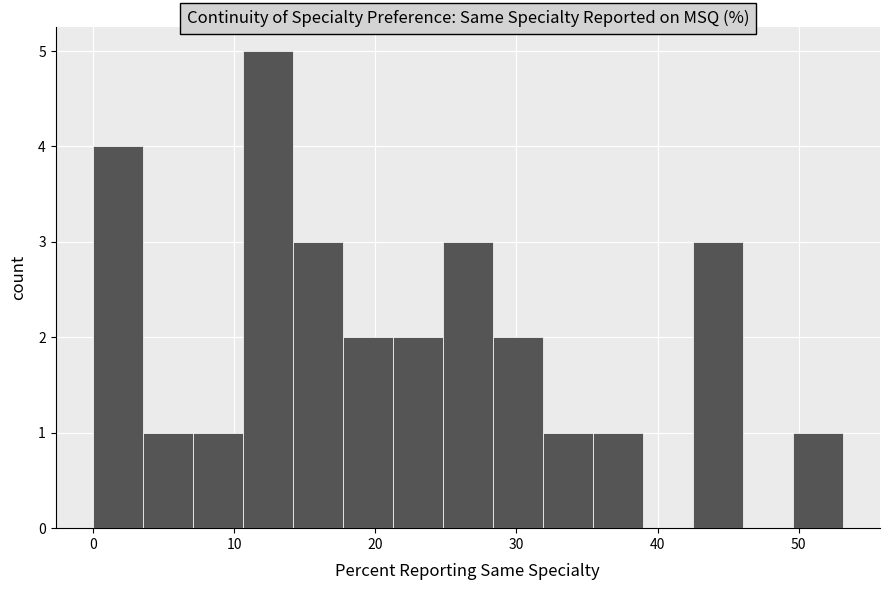

Read against the x-axis, roughly where is the centre of the tallest bar?

12